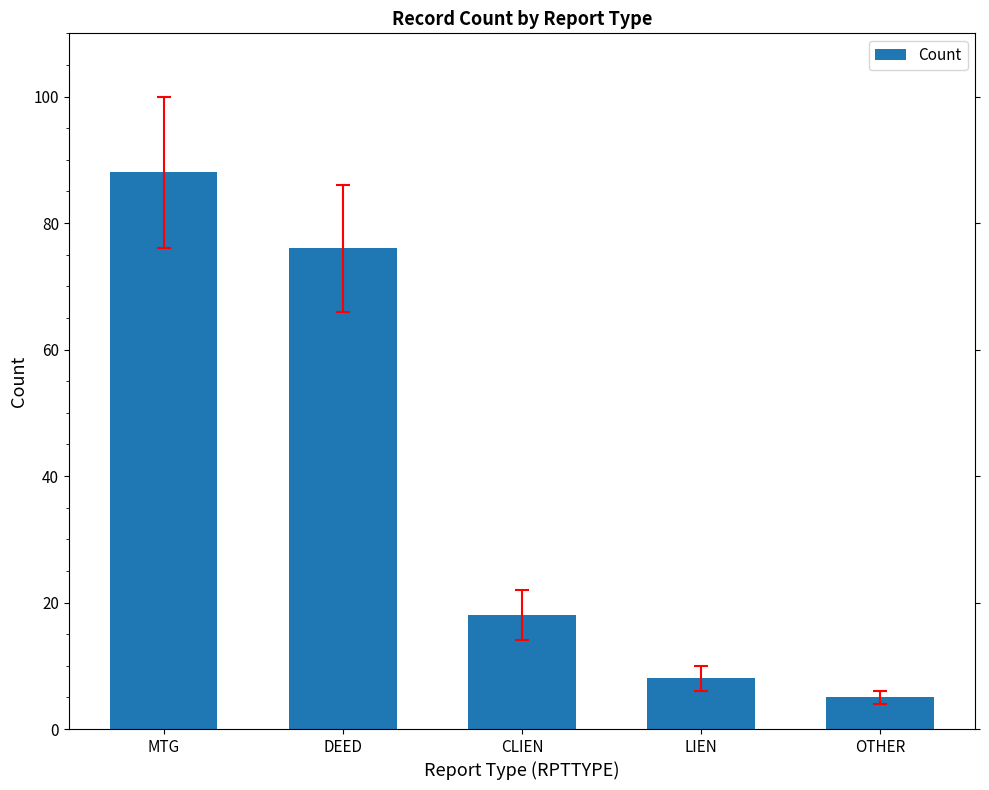

Does the chart contain any negative values?

No